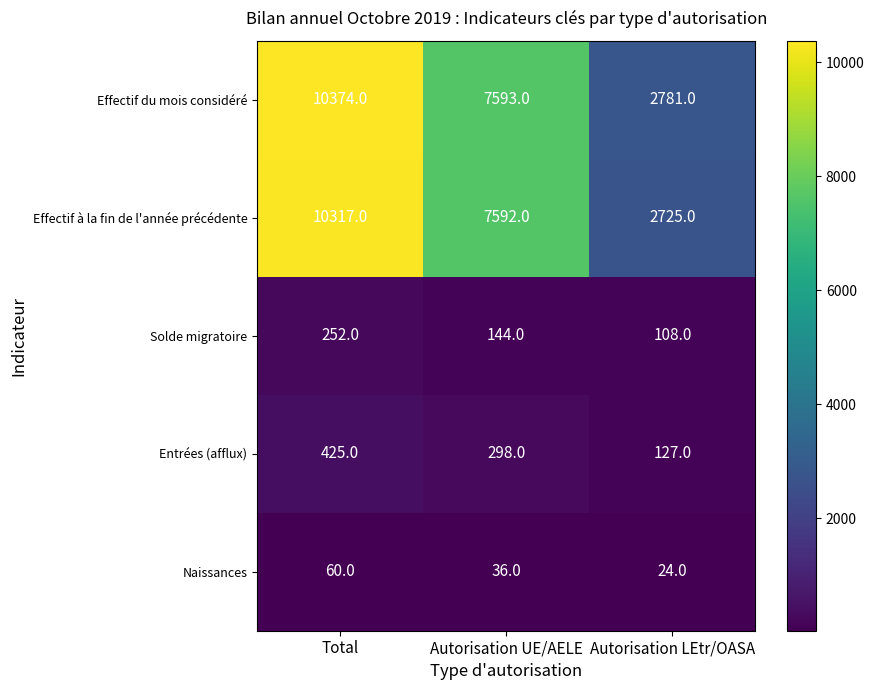

How many series are shown in this chart?

5